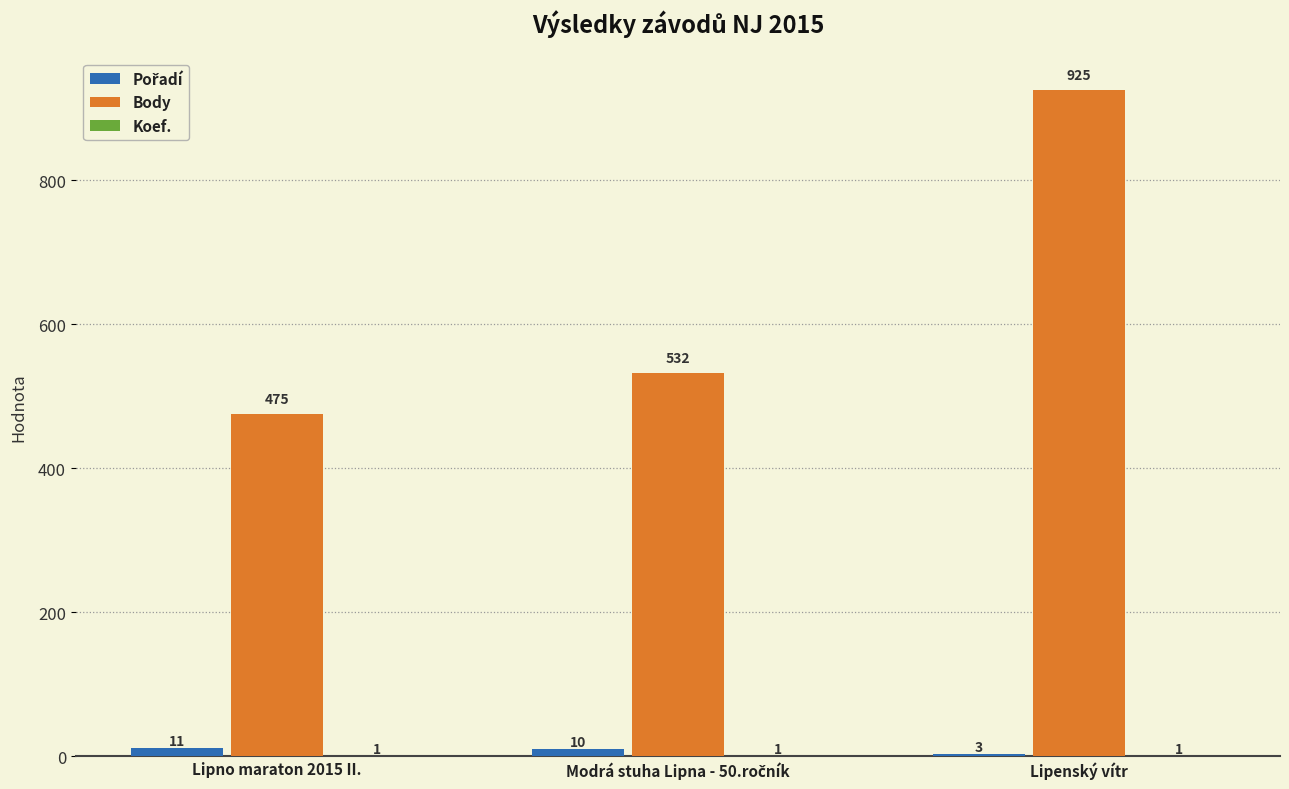

How many Body values are between 475 and 925?

3